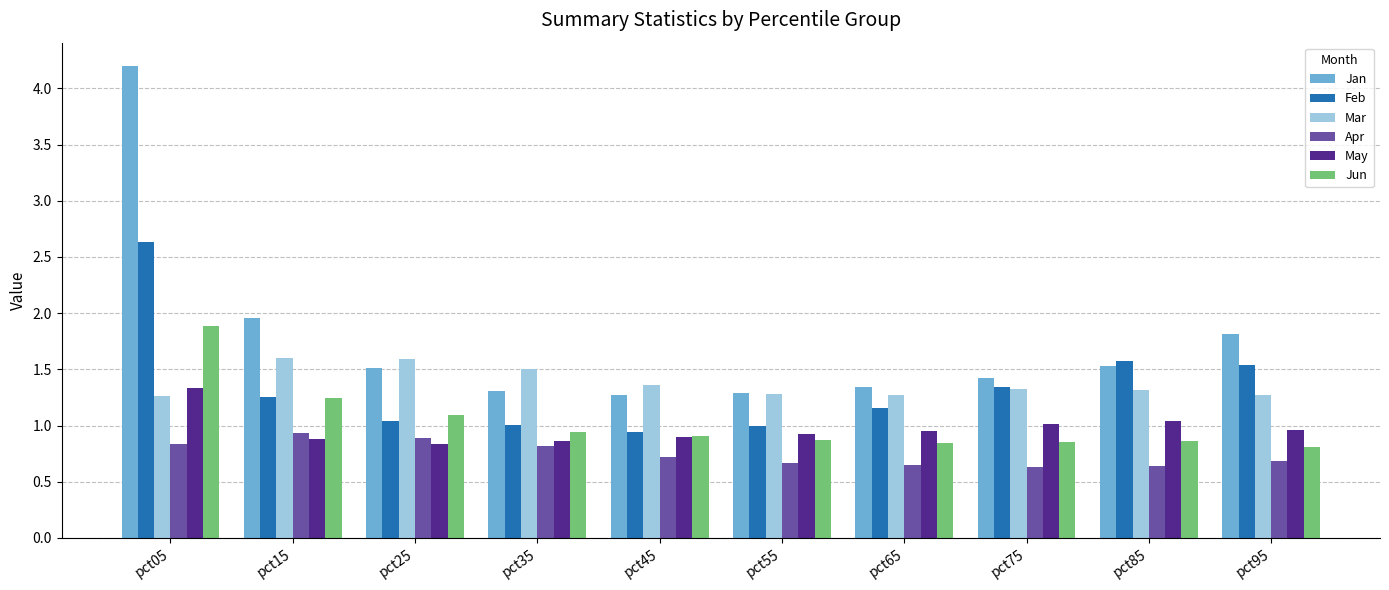

What is the average value of the Mar series?

1.4